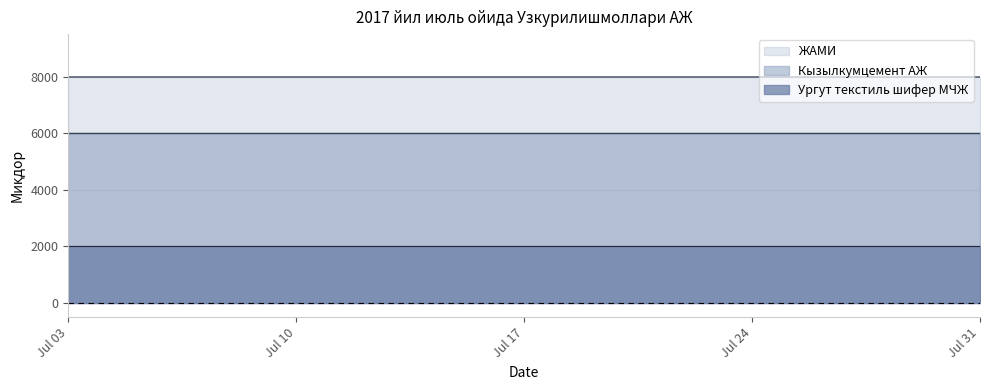

Which series has the largest range (max minus min)?

ЖАМИ